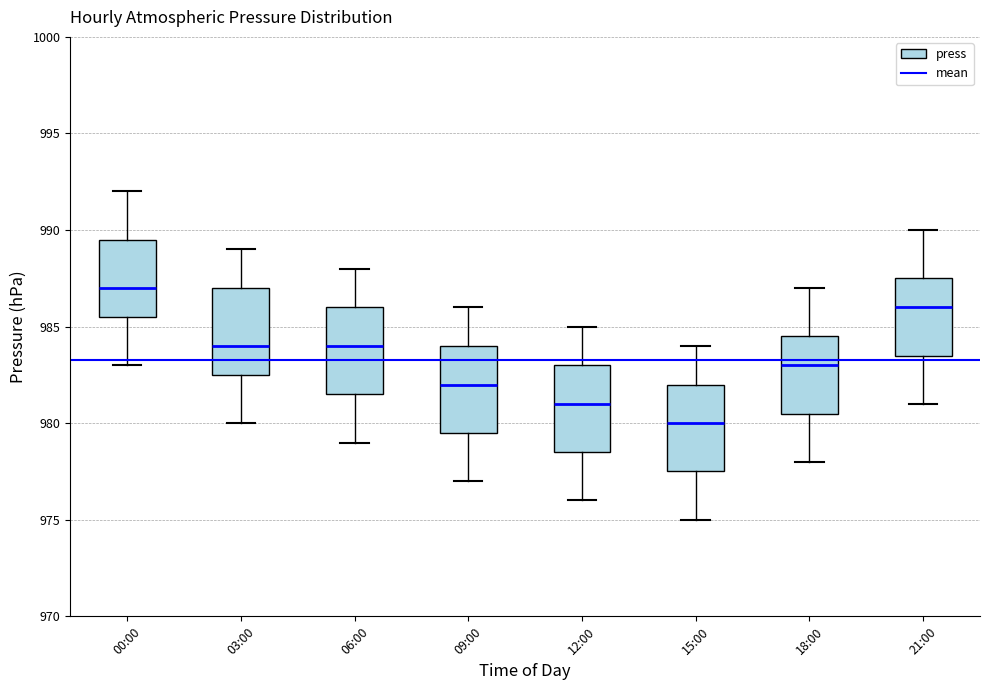

Where does the upper whisker of the box for 06:00 end on the y-axis? The values are not printed on the chart, so give them approximately, as read against the axis.

988.0